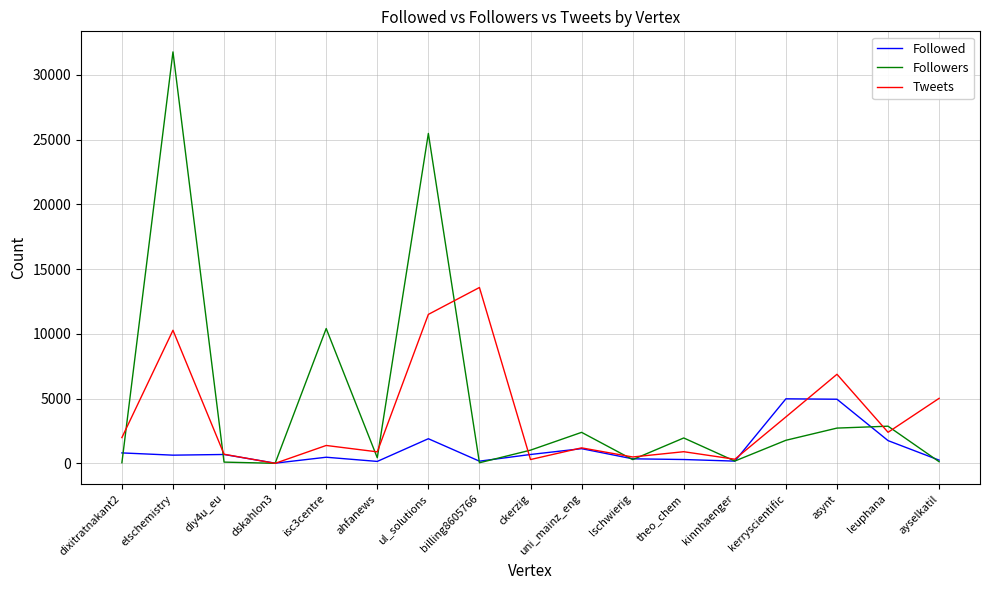

What is the greatest value displayed?

31776